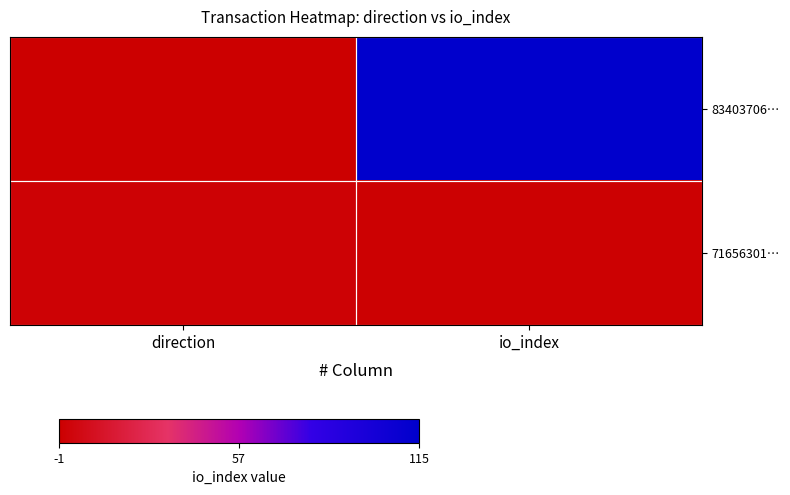

Which has a higher value, direction or io_index?

io_index